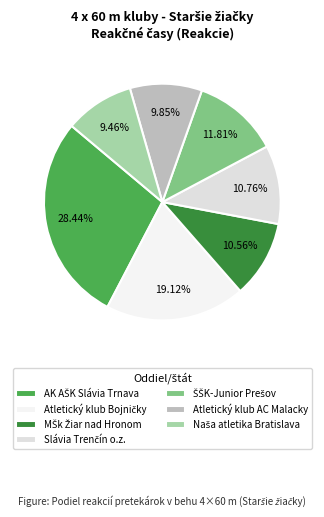

How many slices are in this pie chart?

7